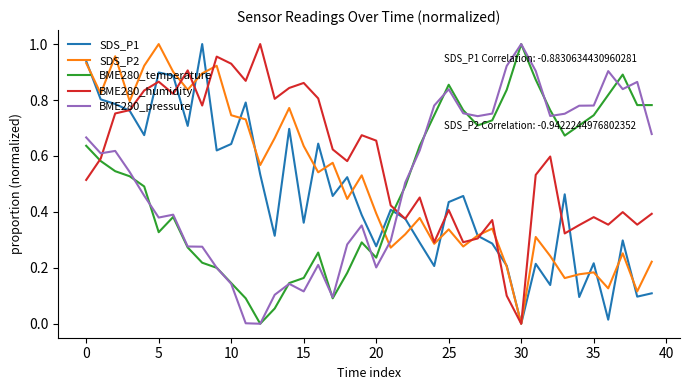

Which series ends up on top after the final intersection of BME280_temperature and SDS_P1?

BME280_temperature